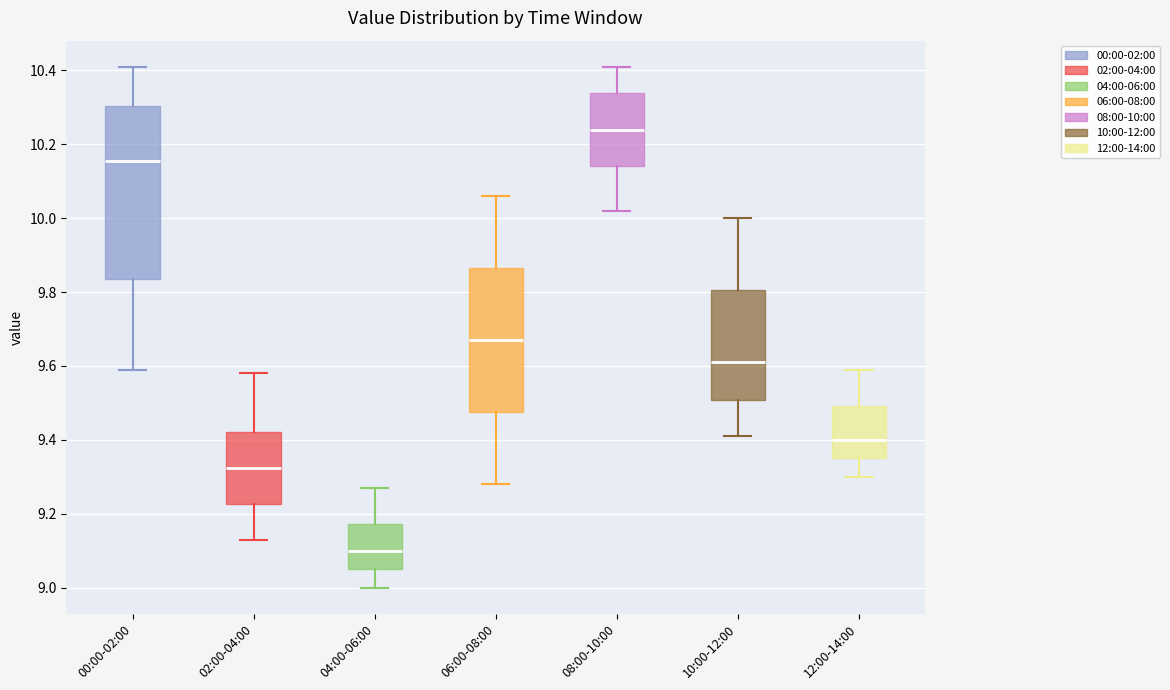

Reading left to right, read every box against the y-axis: the position of its median line, the range the box covers, and the ends of its whiskers. The values are not printed on the chart, so give them approximately, as read against the axis.

00:00-02:00: median 10.16, box 9.84 to 10.30, whiskers 9.60 to 10.42
02:00-04:00: median 9.32, box 9.22 to 9.42, whiskers 9.14 to 9.58
04:00-06:00: median 9.10, box 9.06 to 9.18, whiskers 9.00 to 9.28
06:00-08:00: median 9.68, box 9.48 to 9.86, whiskers 9.28 to 10.06
08:00-10:00: median 10.24, box 10.14 to 10.34, whiskers 10.02 to 10.42
10:00-12:00: median 9.62, box 9.50 to 9.80, whiskers 9.42 to 10.00
12:00-14:00: median 9.40, box 9.36 to 9.50, whiskers 9.30 to 9.60